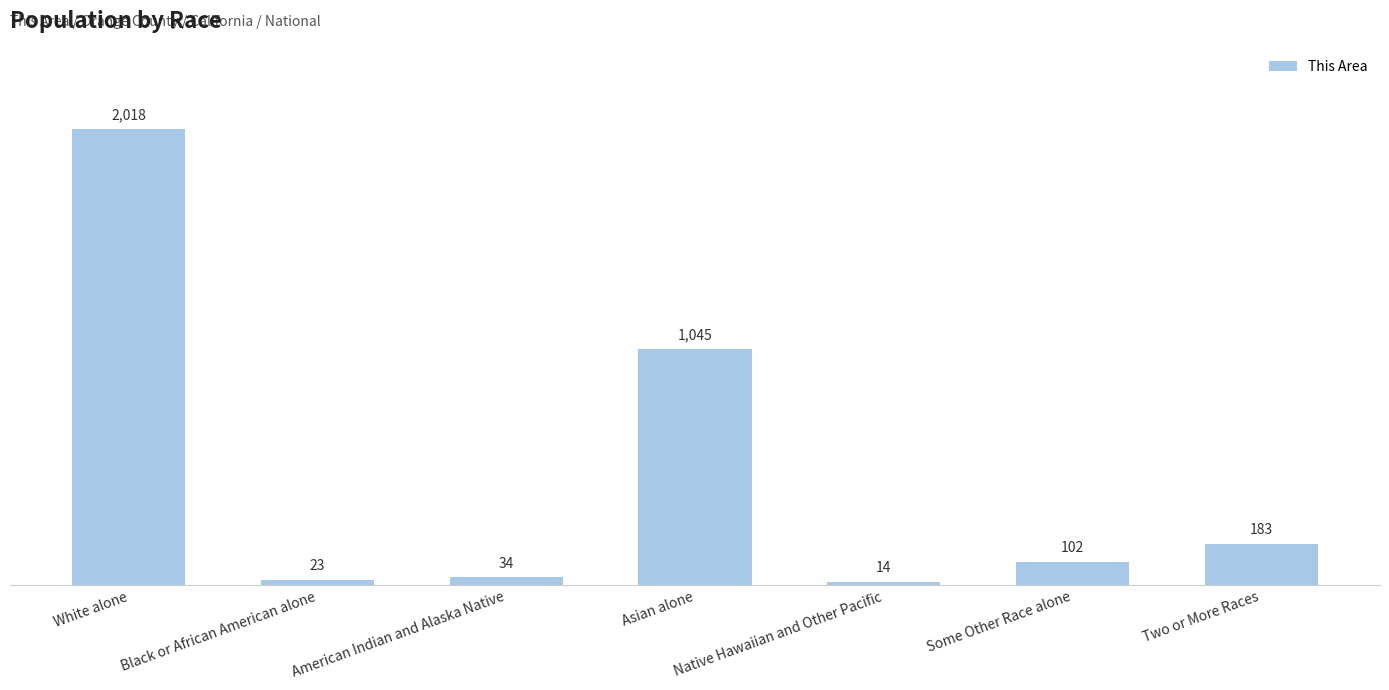

What is the sum of the values at Asian alone and White alone?

3063